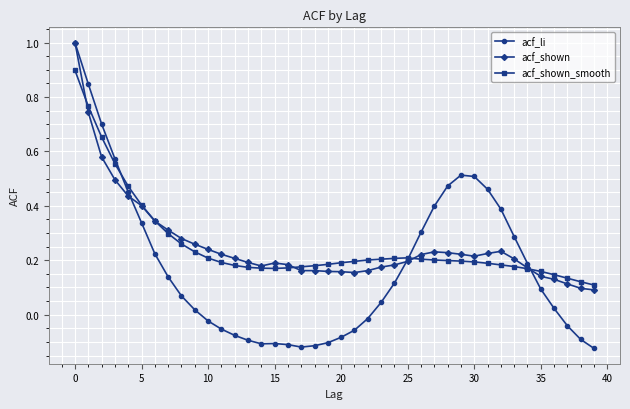

What is the maximum value shown in the chart?

1.0